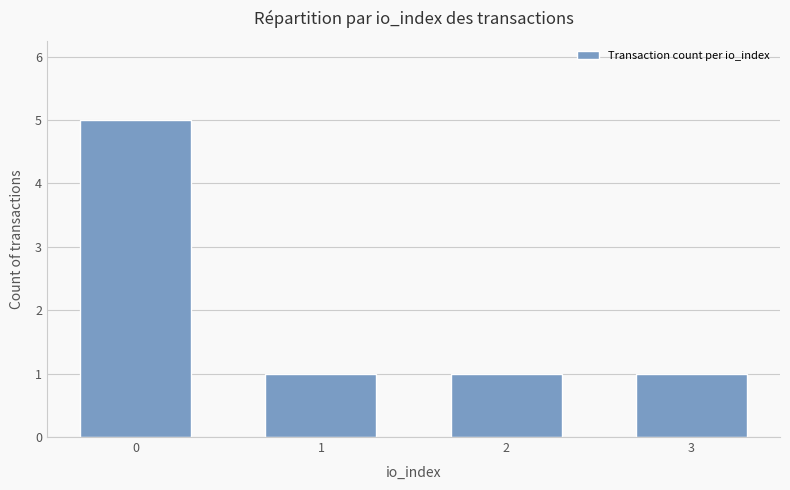

Reading left to right, what are all the values shown in this chart?

5	1	1	1